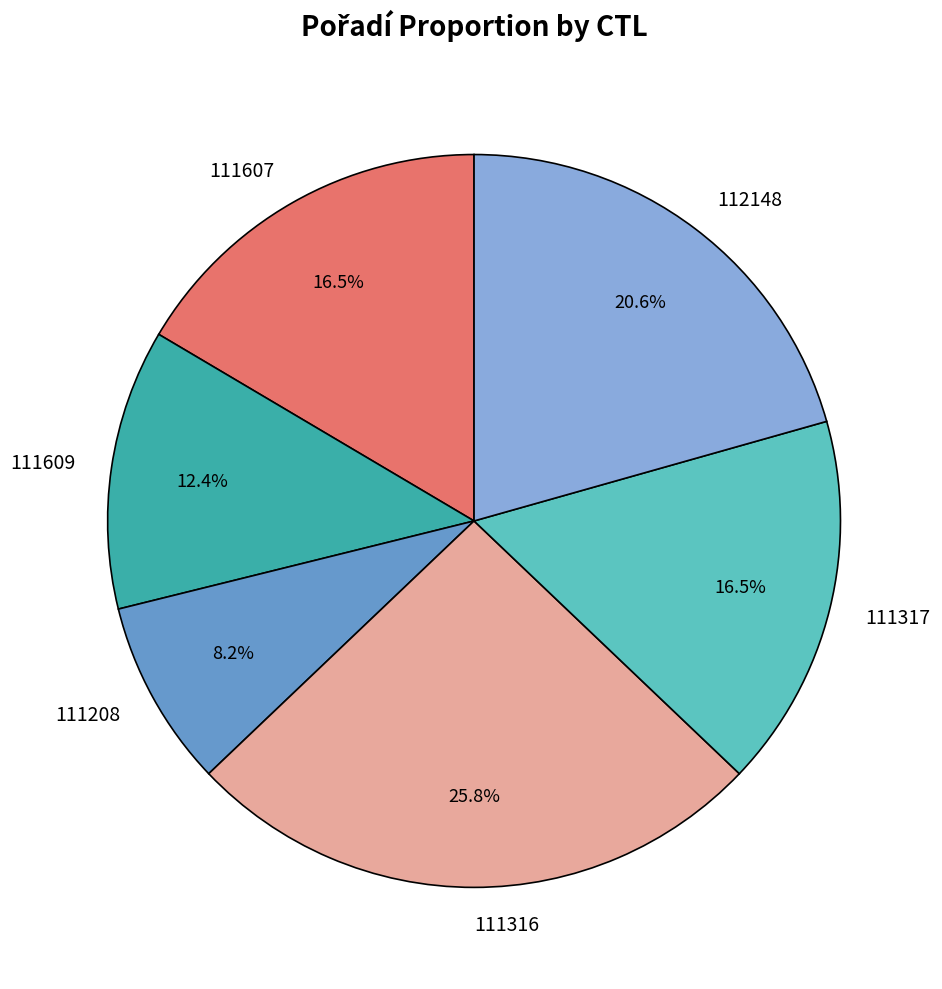

What is the ratio of the value at 111609 to the value at 112148?

0.6